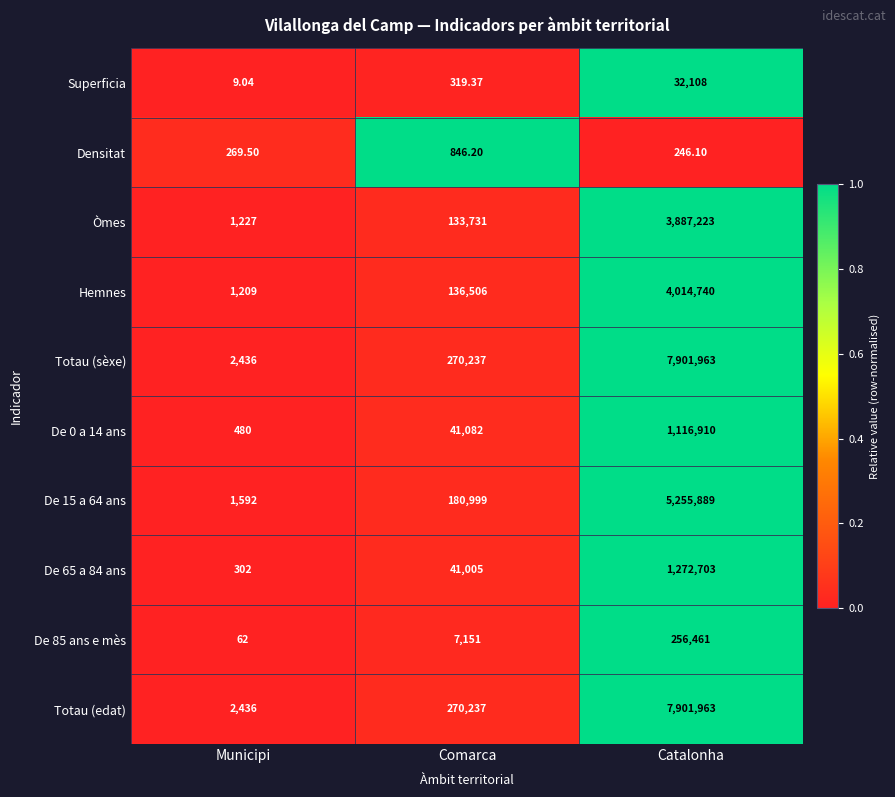

Which category has the lowest value across all series?

Municipi